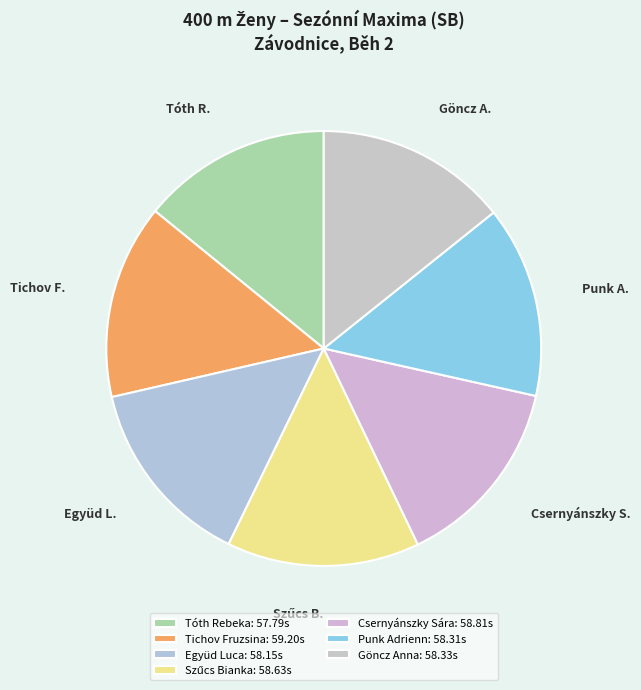

What is the change in value from Tóth Rebeka to Együd Luca?

+0.4